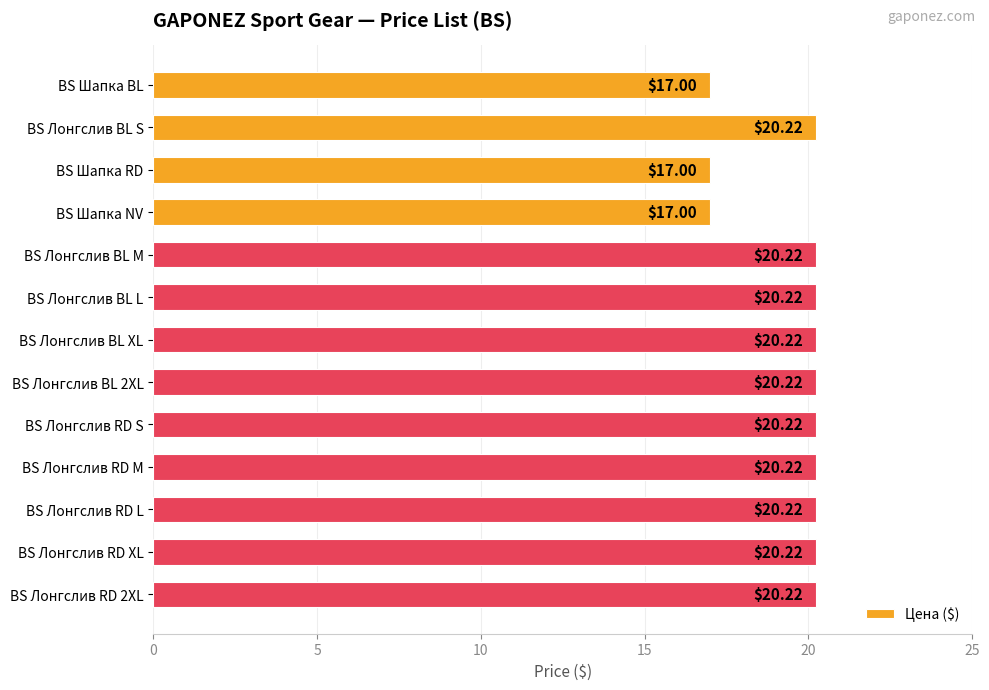

What is the label of the 3rd bar from the top?

BS Шапка RD